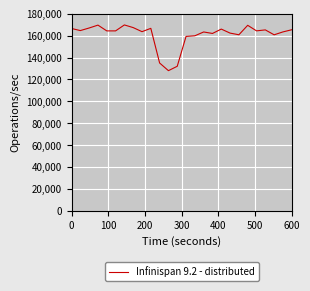

What is the maximum value shown in the chart?

169737.6